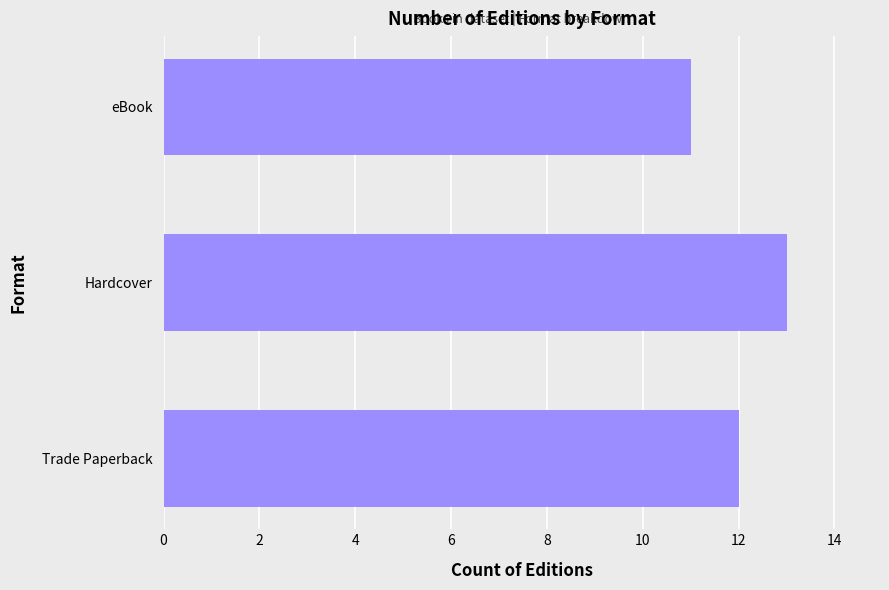

Is it true that the value at Trade Paperback is 21?

False